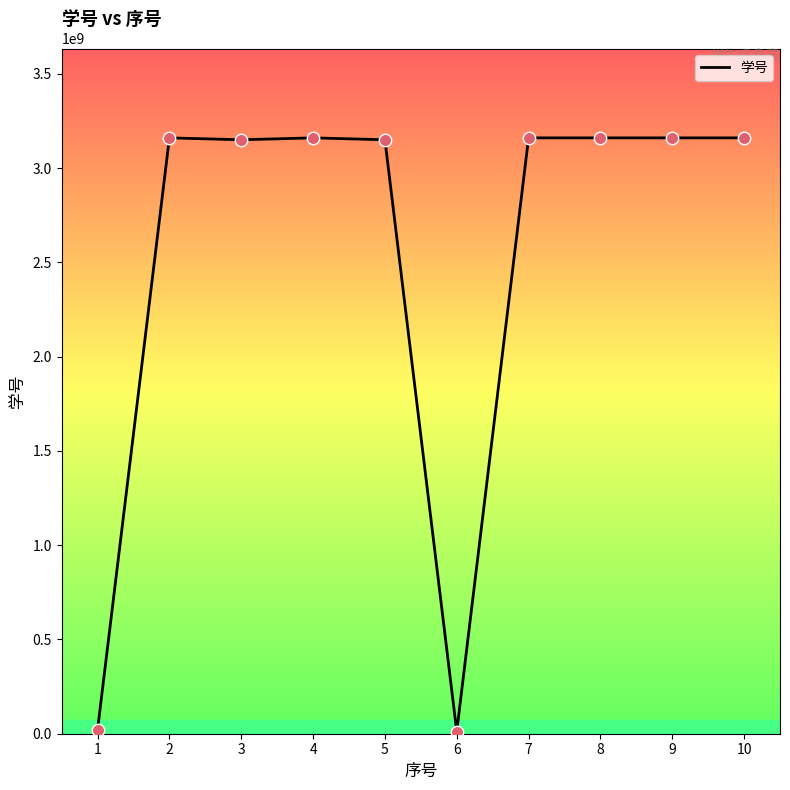

What is the ratio of the value at 5 to the value at 8?

1.0